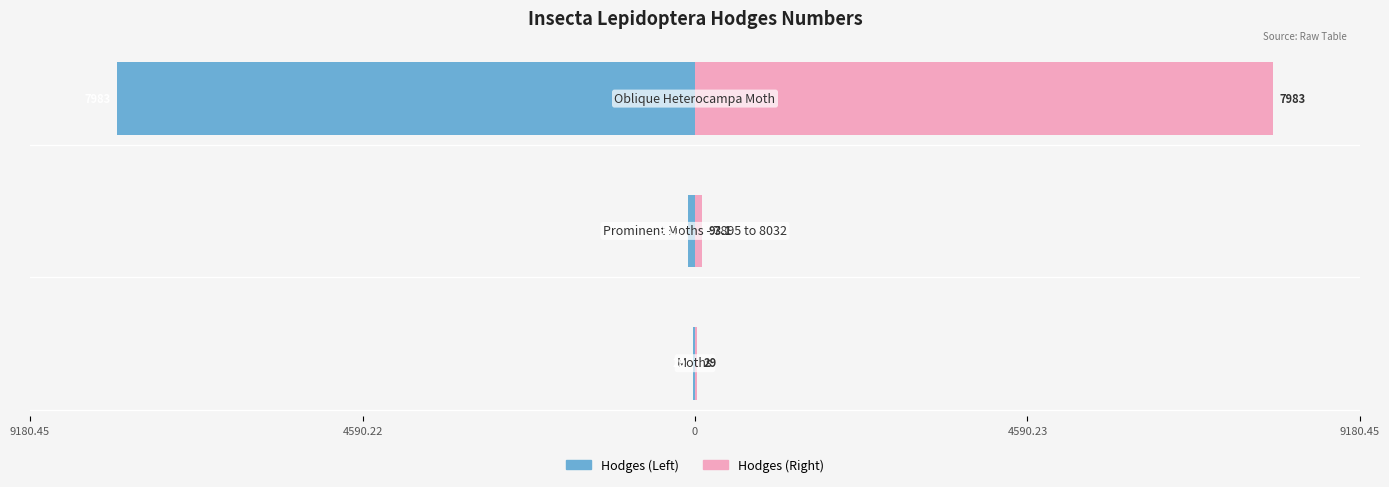

How many data points in Hodges (Right) are less than 93?

1